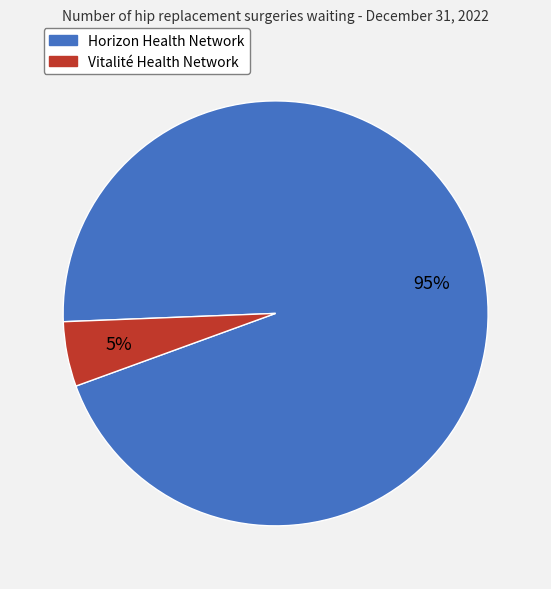

The Vitalité Health Network slice represents 19% of the pie. True or false?

False